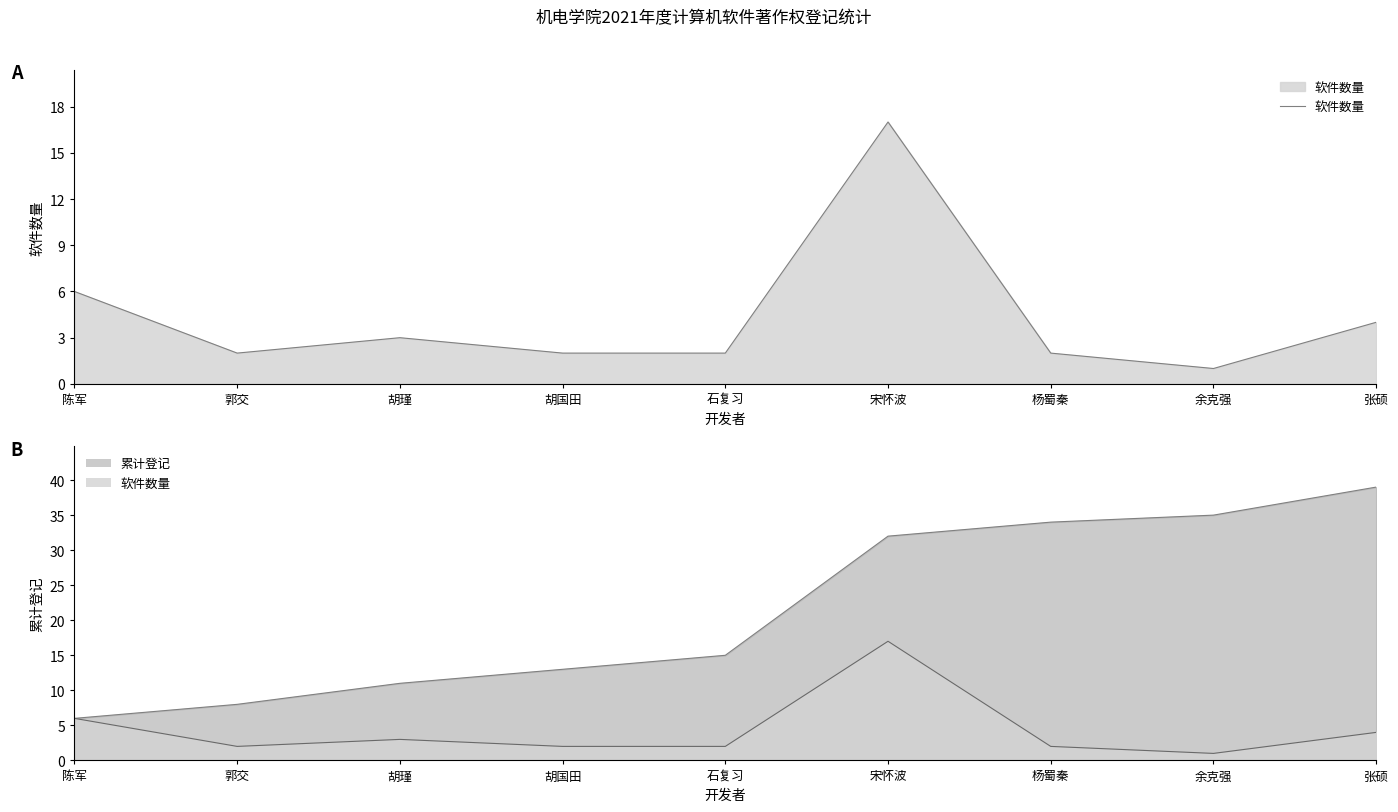

Rank the series at 郭交 from lowest to highest value.

软件数量, 软件数量_line, 累计登记_line